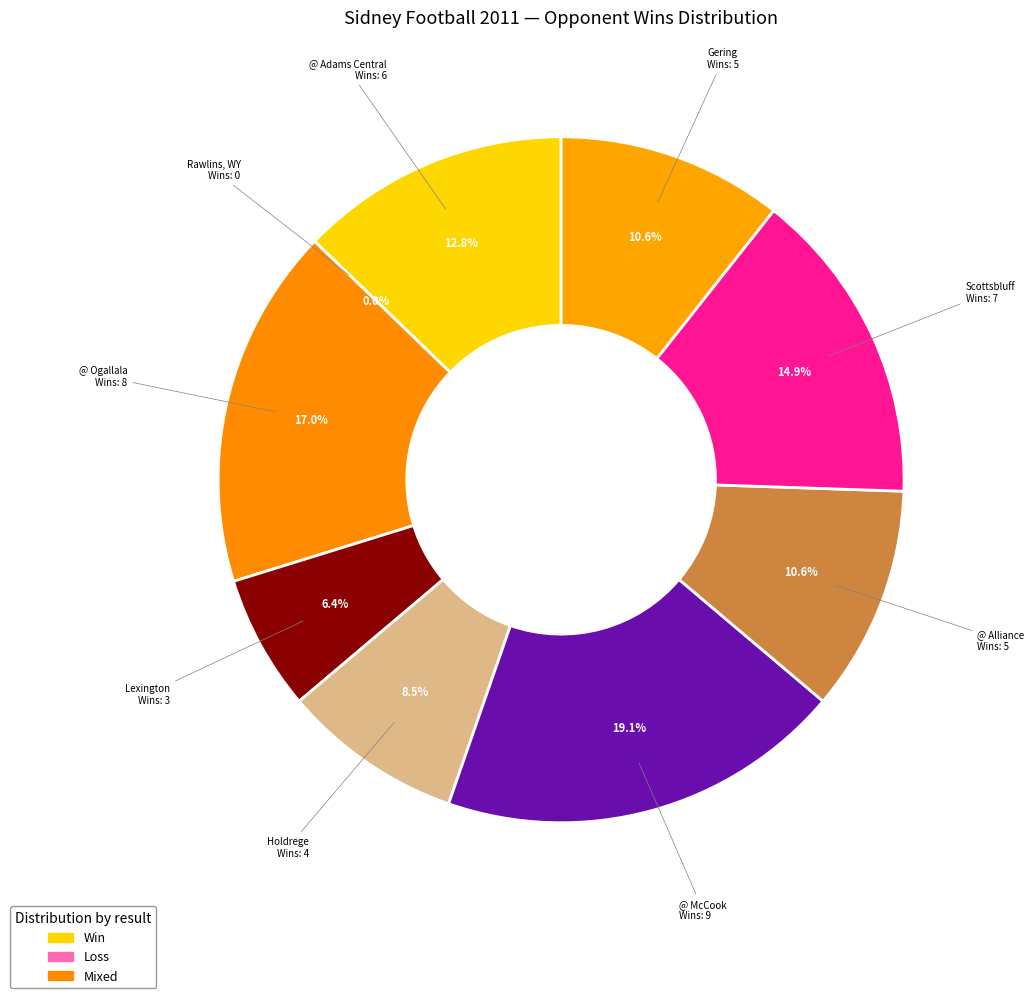

True or false: @ Ogallala accounts for 28% of the total.

False